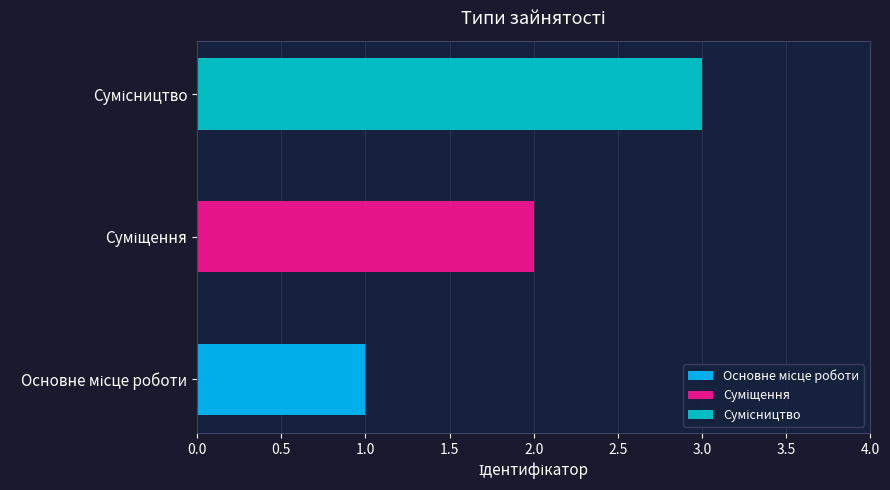

At which label does the data first exceed 2?

Сумісництво